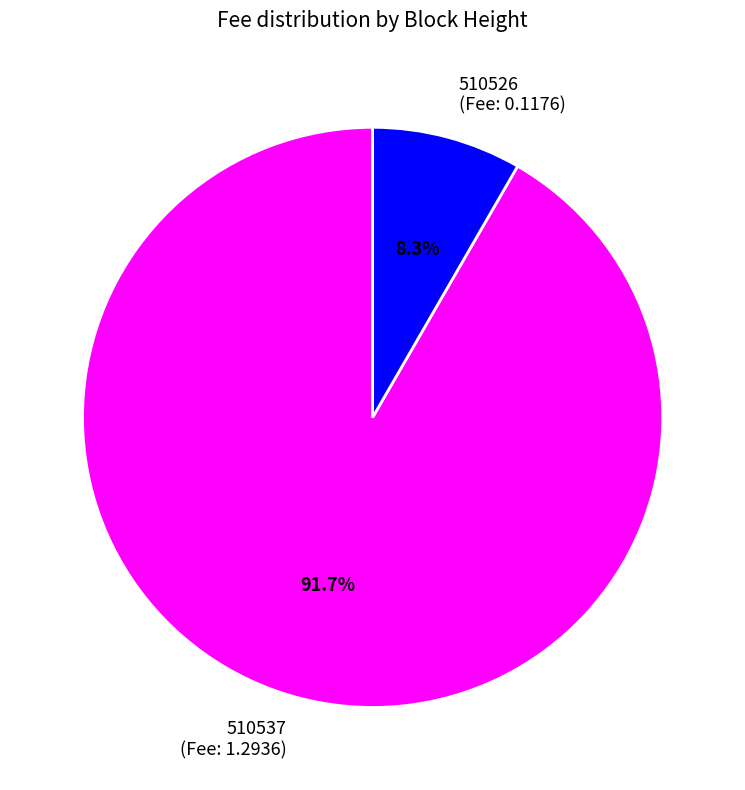

True or false: 510537 accounts for 92% of the total.

True